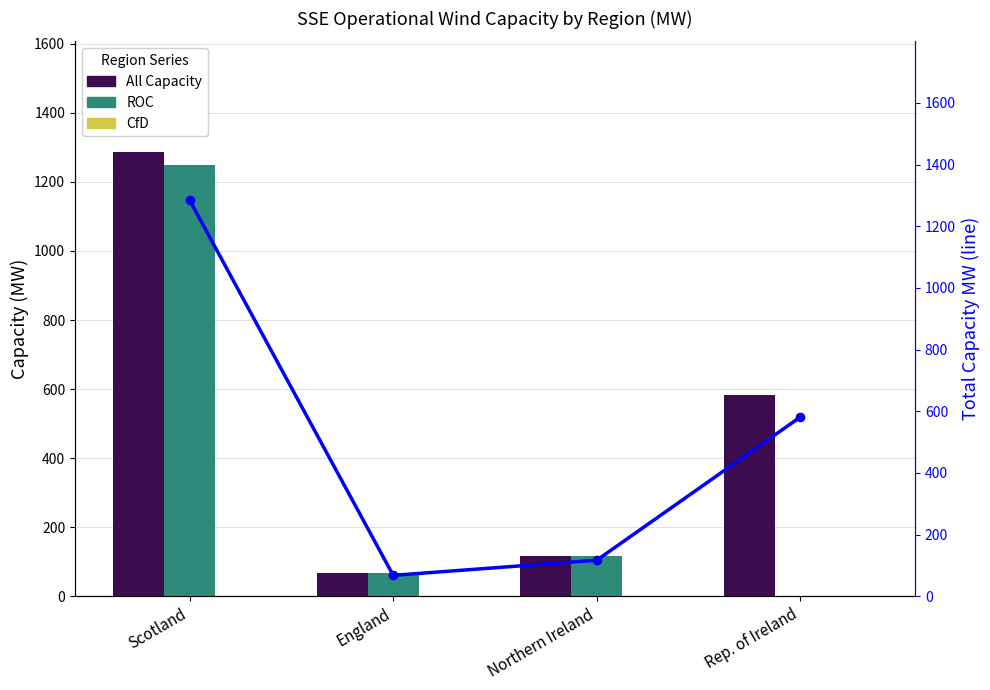

Between Scotland and England, which is larger?

Scotland